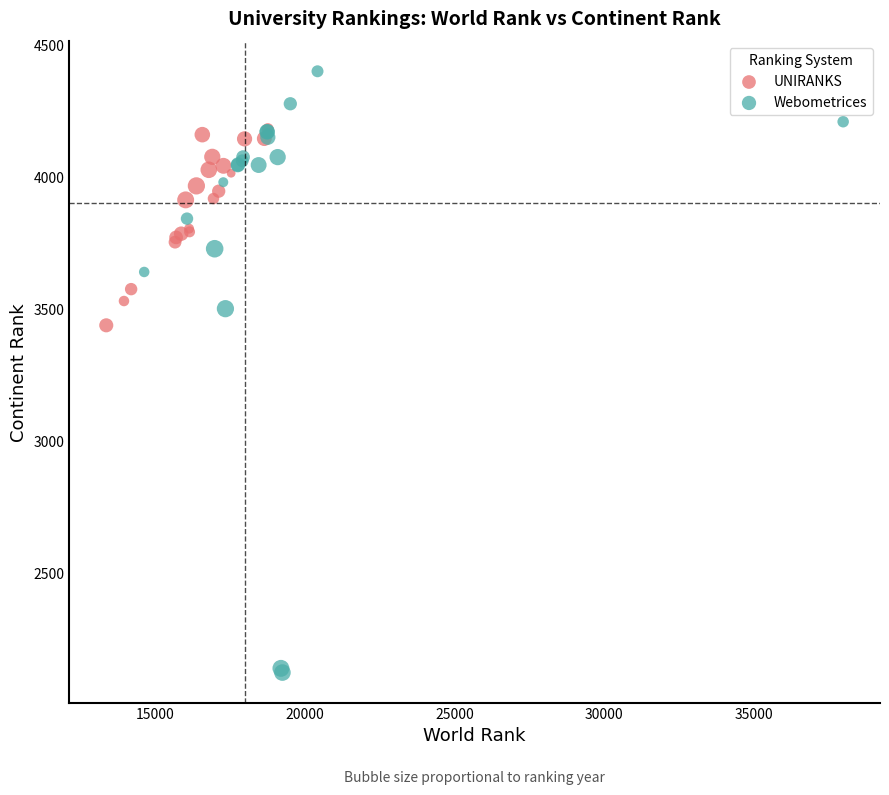

Which series reaches the maximum Y coordinate?

Webometrices